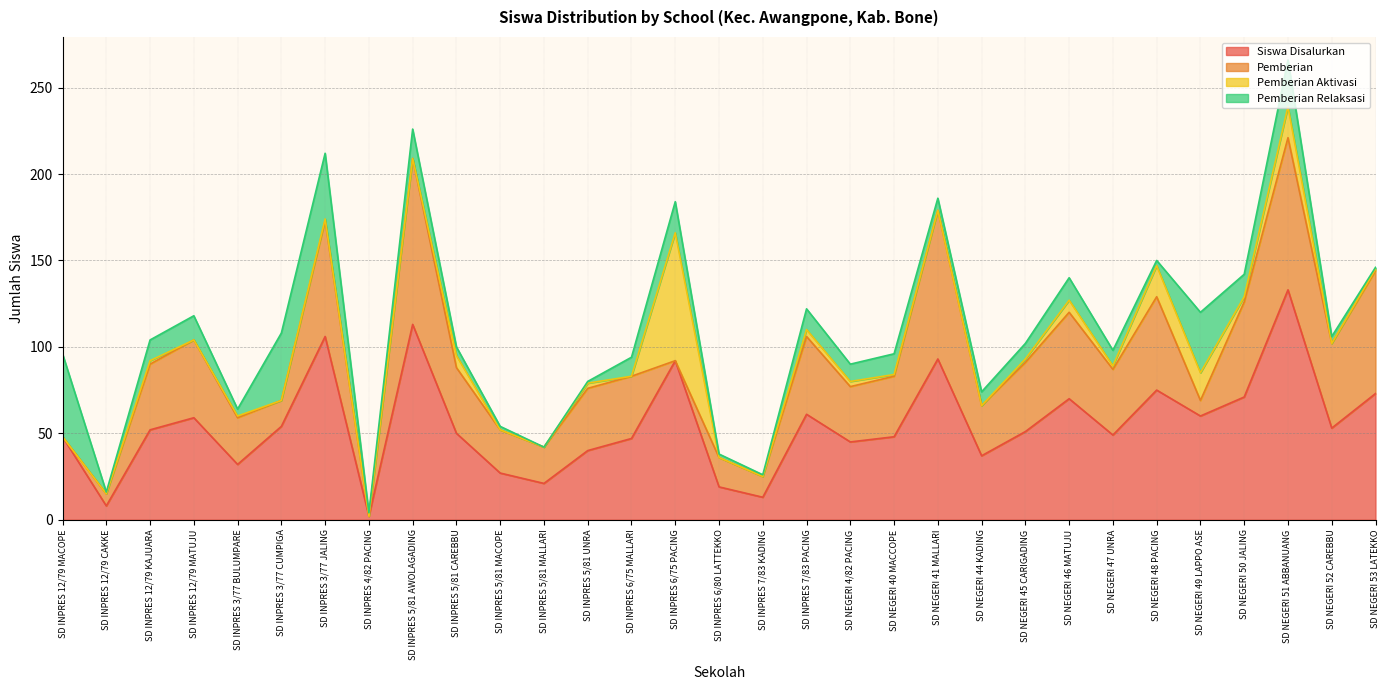

How many lines are shown in the chart?

4